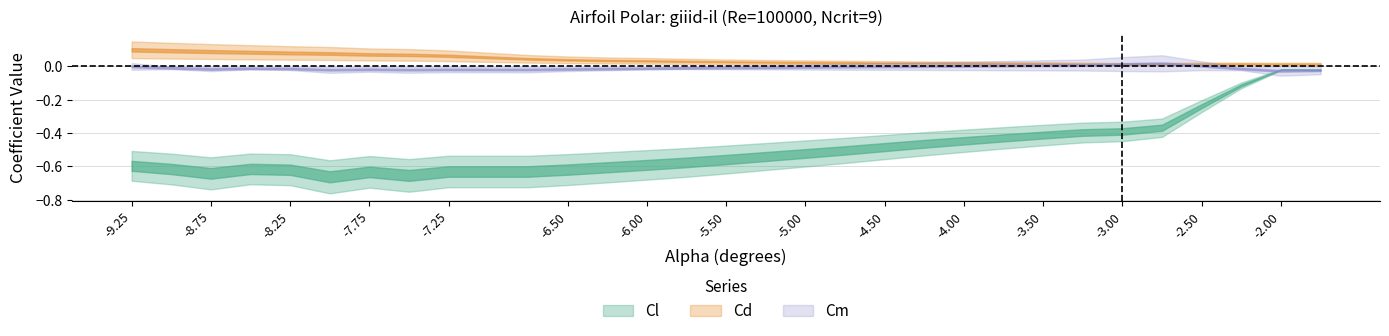

True or false: Top_Xtr and Cl intersect in this chart.

False